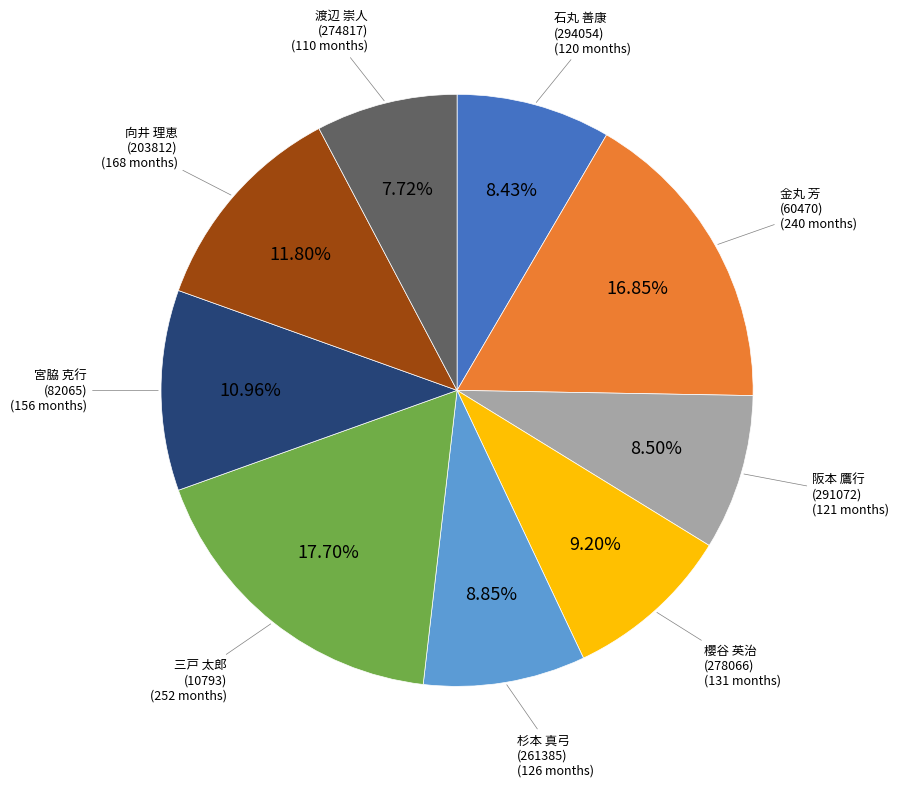

Is there any slice that represents more than half of the pie?

No